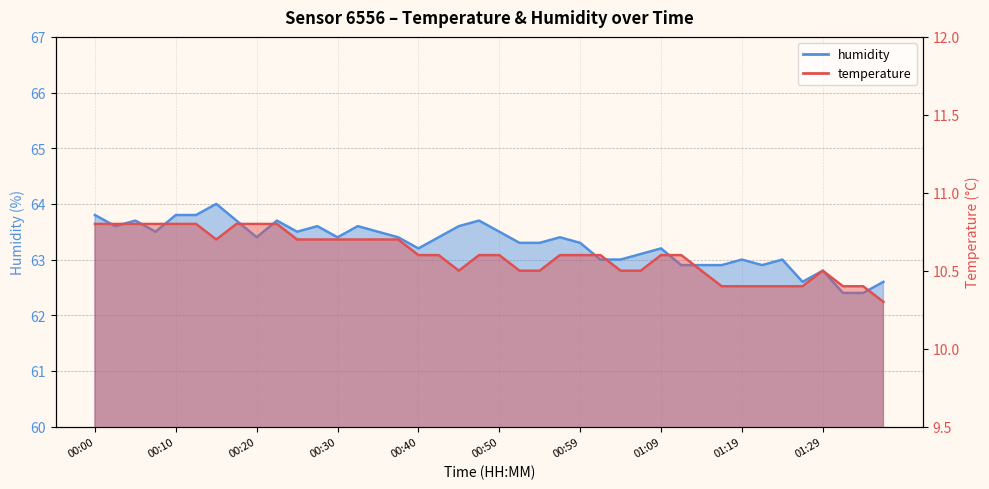

At which label does humidity first exceed 63?

00:00